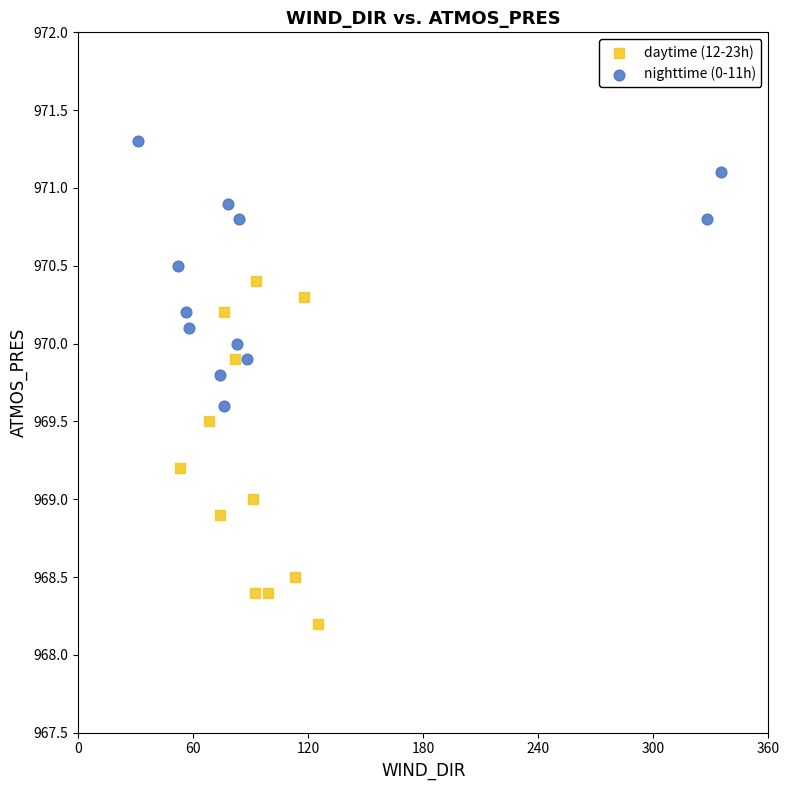

Which series contains the lowest Y value?

daytime (12-23h)